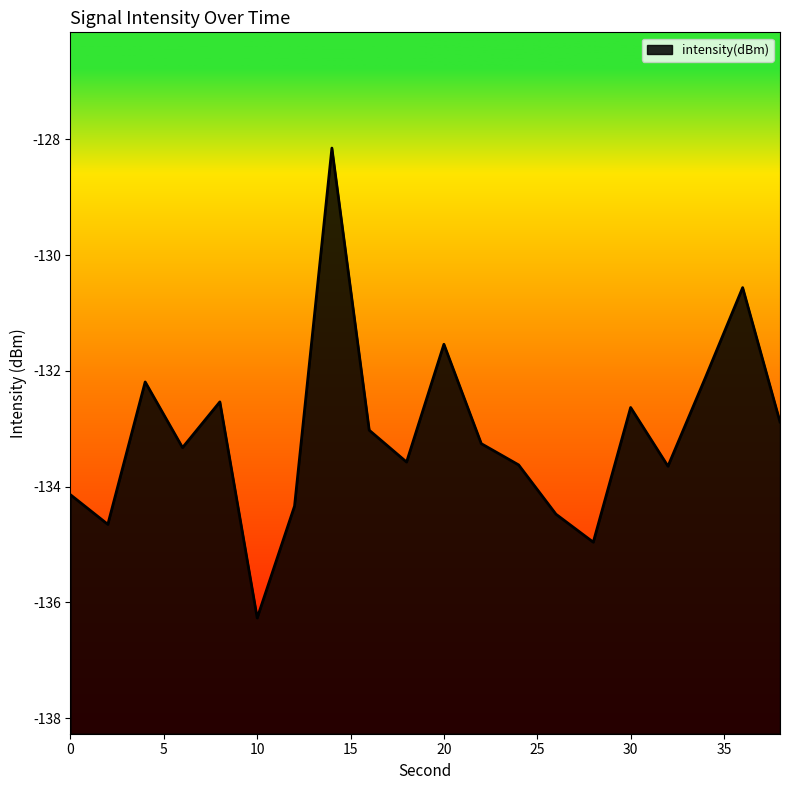

True or false: the data has more than 2 interior local peaks.

True